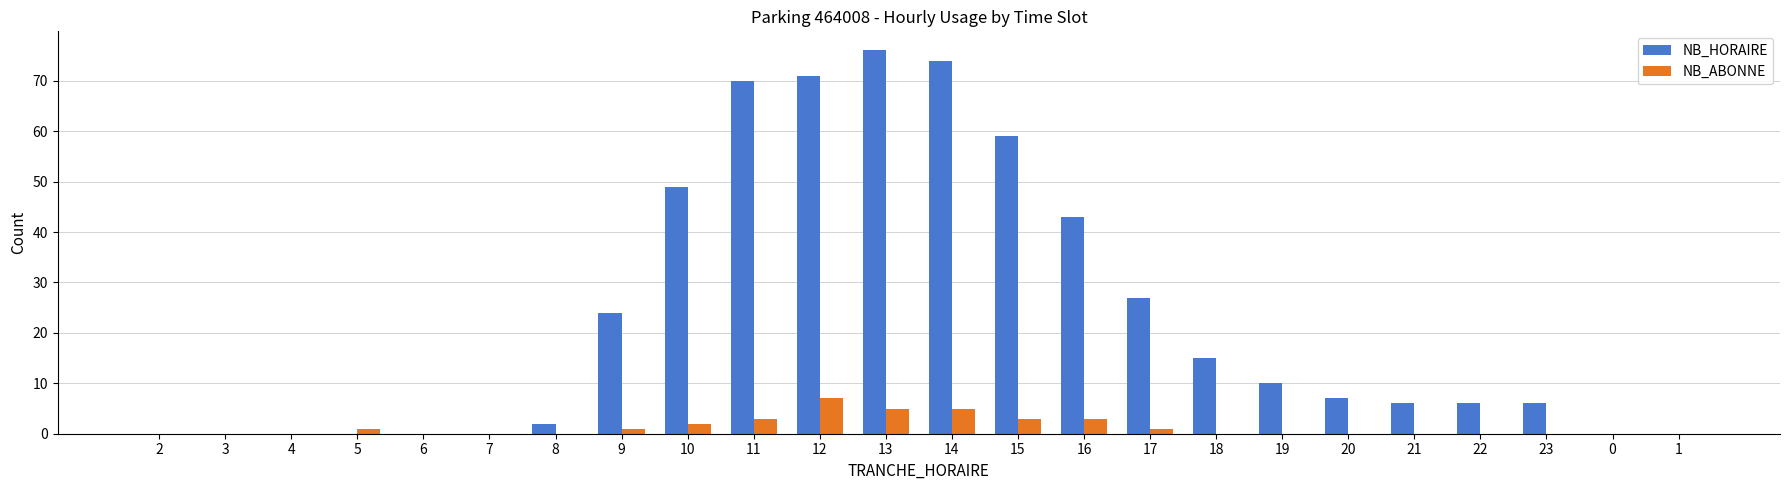

Which category has the highest value in the NB_HORAIRE series?

13